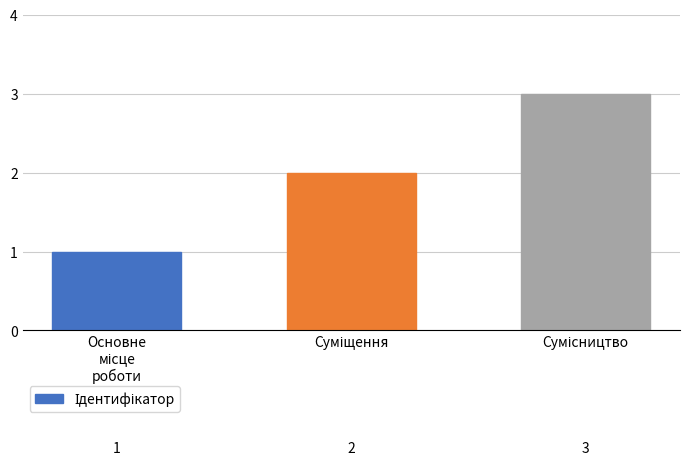

What is the maximum value shown in the chart?

3